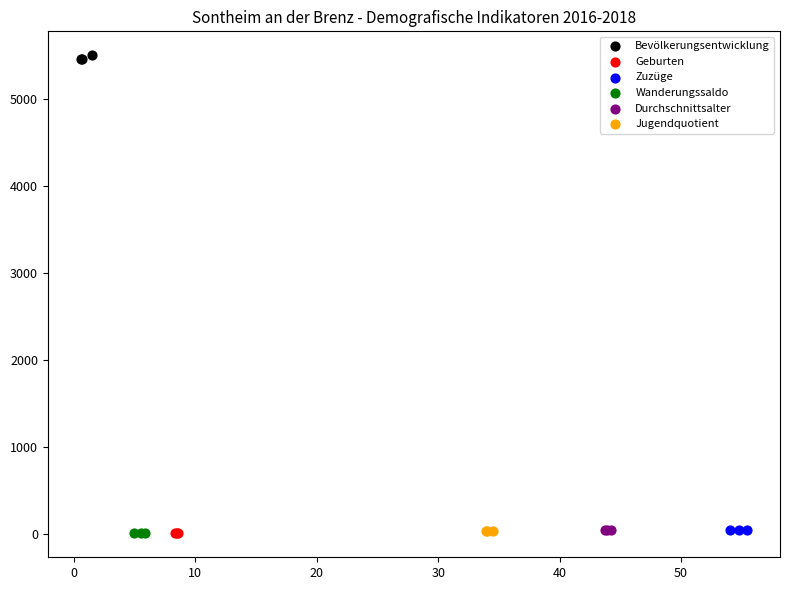

Which series reaches the maximum Y coordinate?

Bevölkerungsentwicklung